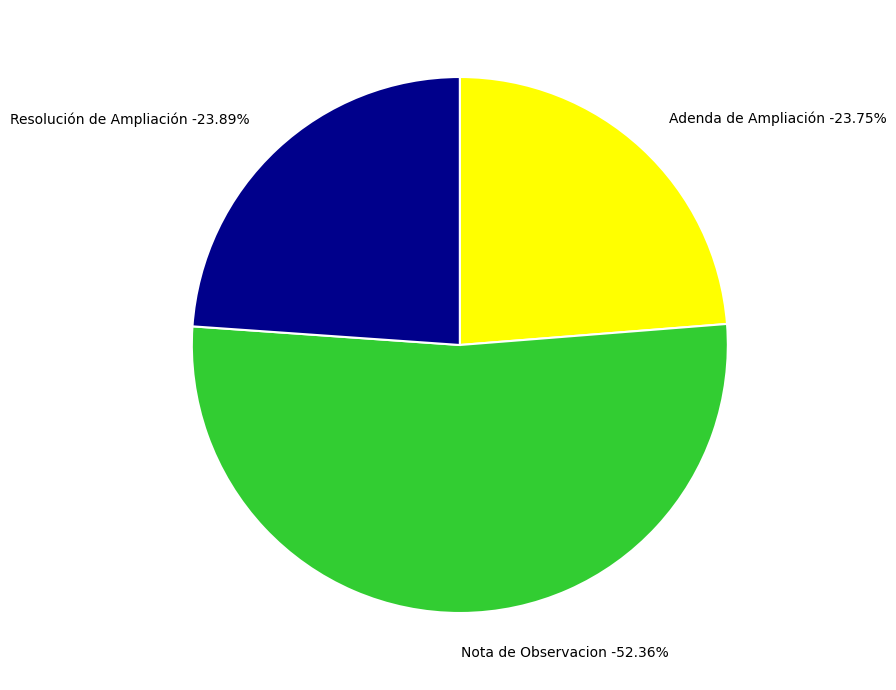

What is the smallest slice in the pie chart?

Adenda de Ampliación